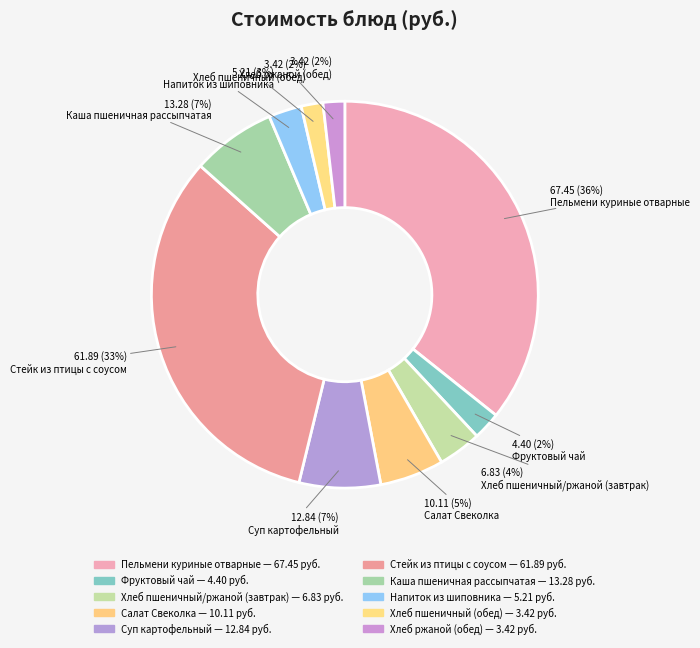

Count the number of slices in the pie.

10